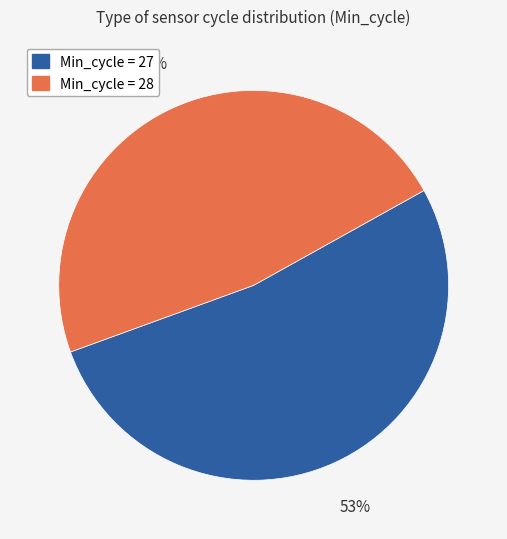

Is there a majority slice in this chart?

Yes